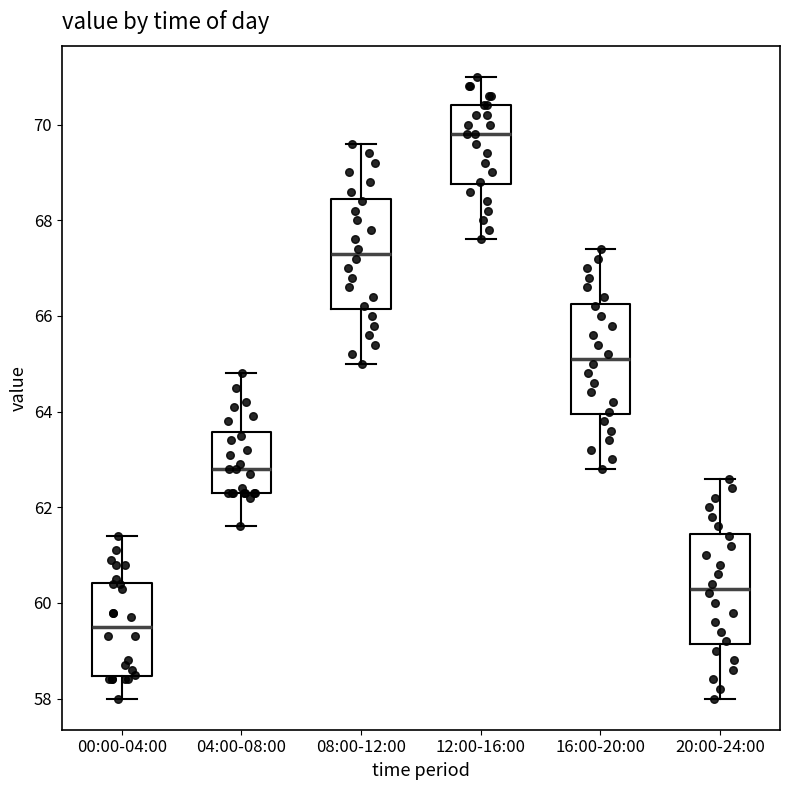

Reading left to right, transcribe this box plot: for each box, give where its median line is, the range the box spans, and where its two whiskers end, as read against the y-axis. The values are not printed on the chart, so give them approximately, as read against the axis.

00:00-04:00: median 59.6, box 58.4 to 60.4, whiskers 58.0 to 61.4
04:00-08:00: median 62.8, box 62.4 to 63.6, whiskers 61.6 to 64.8
08:00-12:00: median 67.4, box 66.2 to 68.4, whiskers 65.0 to 69.6
12:00-16:00: median 69.8, box 68.8 to 70.4, whiskers 67.6 to 71.0
16:00-20:00: median 65.2, box 64.0 to 66.2, whiskers 62.8 to 67.4
20:00-24:00: median 60.4, box 59.2 to 61.4, whiskers 58.0 to 62.6